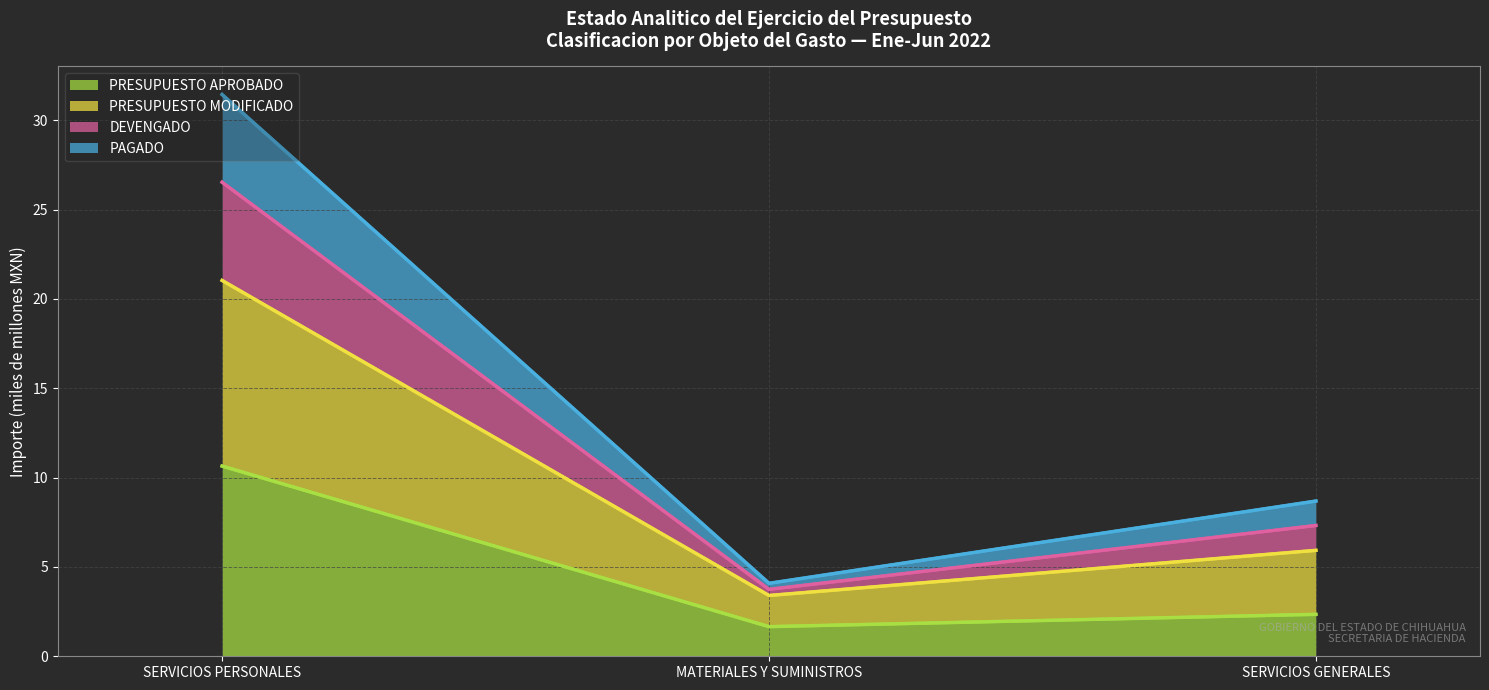

Read the PRESUPUESTO APROBADO value at SERVICIOS PERSONALES.

10.6